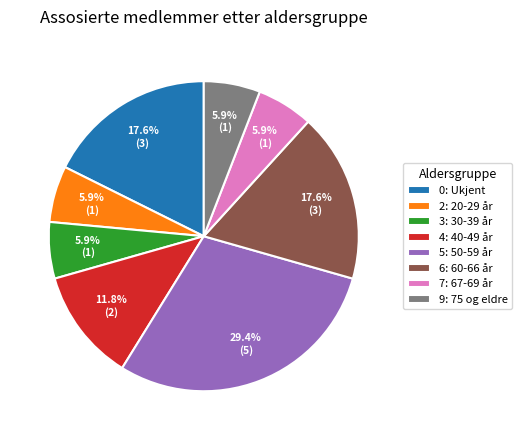

What is the largest slice in the pie chart?

5: 50-59 år